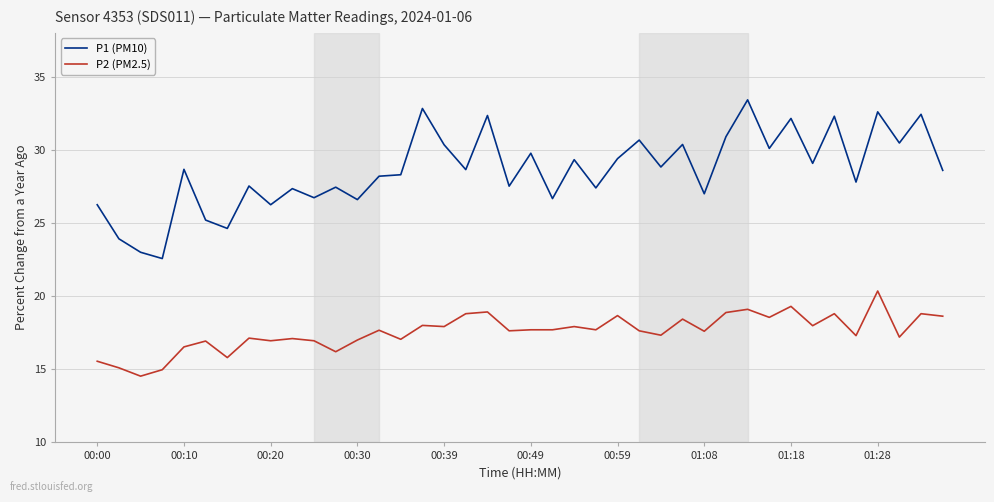

True or false: P2 (PM2.5) and P1 (PM10) cross at least once.

False